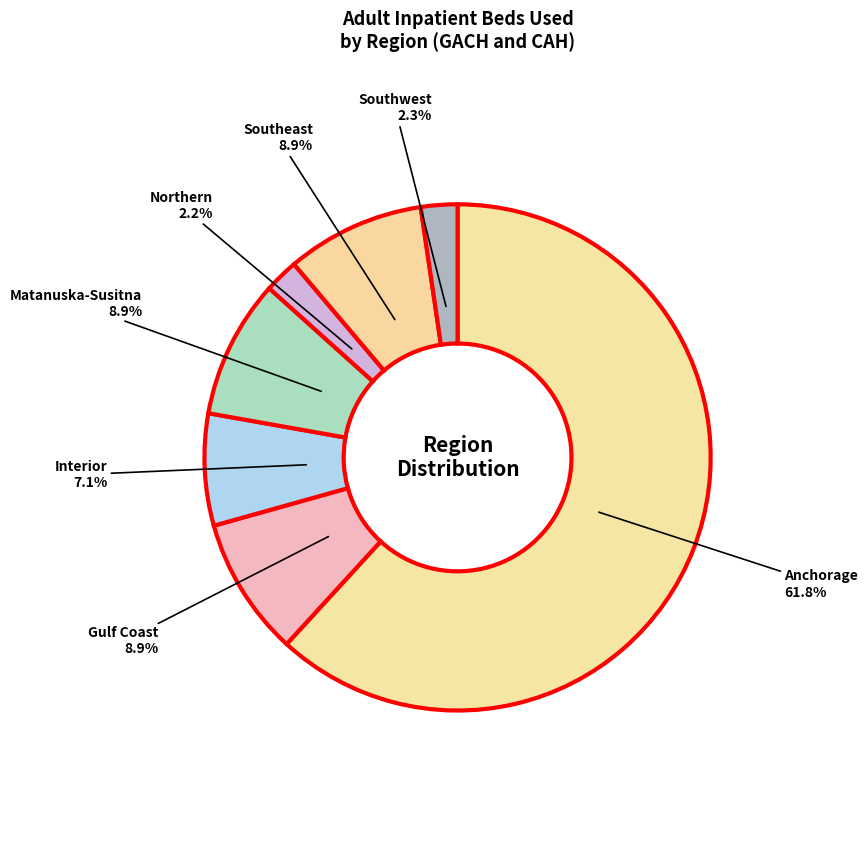

How many segments does this pie chart have?

7